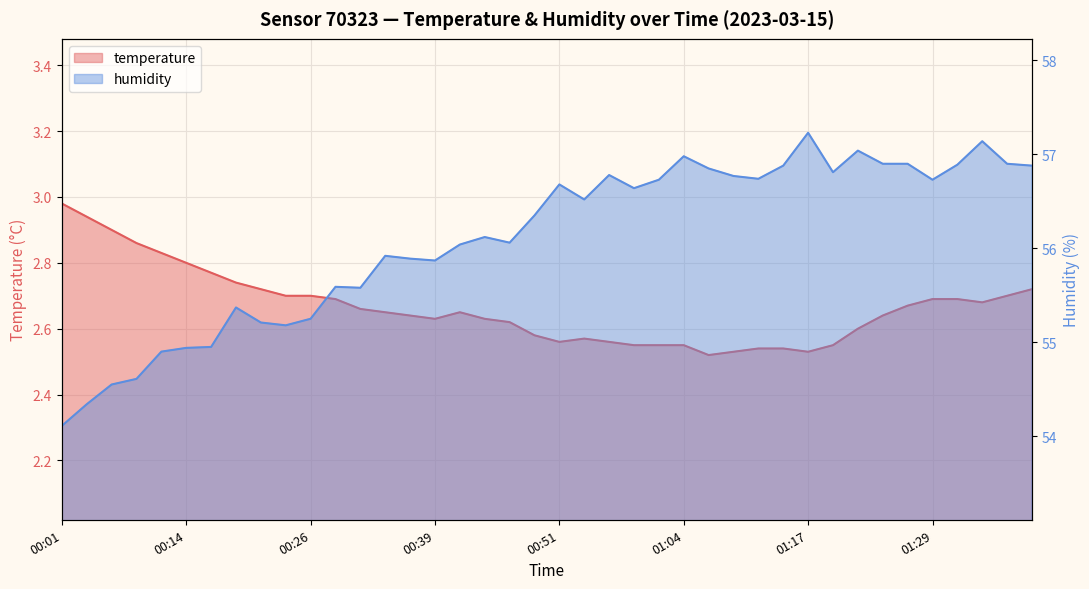

Reading left to right, list all the values displayed in this chart.

temperature: 3.0	2.9	2.9	2.9	2.8	2.8	2.8	2.7	2.7	2.7	2.7	2.7	2.7	2.6	2.6	2.6	2.6	2.6	2.6	2.6	2.6	2.6	2.6	2.5	2.5	2.5	2.5	2.5	2.5	2.5	2.5	2.5	2.6	2.6	2.7	2.7	2.7	2.7	2.7	2.7
humidity: 54.1	54.3	54.5	54.6	54.9	54.9	55.0	55.4	55.2	55.2	55.2	55.6	55.6	55.9	55.9	55.9	56.0	56.1	56.1	56.4	56.7	56.5	56.8	56.6	56.7	57.0	56.9	56.8	56.7	56.9	57.2	56.8	57.0	56.9	56.9	56.7	56.9	57.1	56.9	56.9